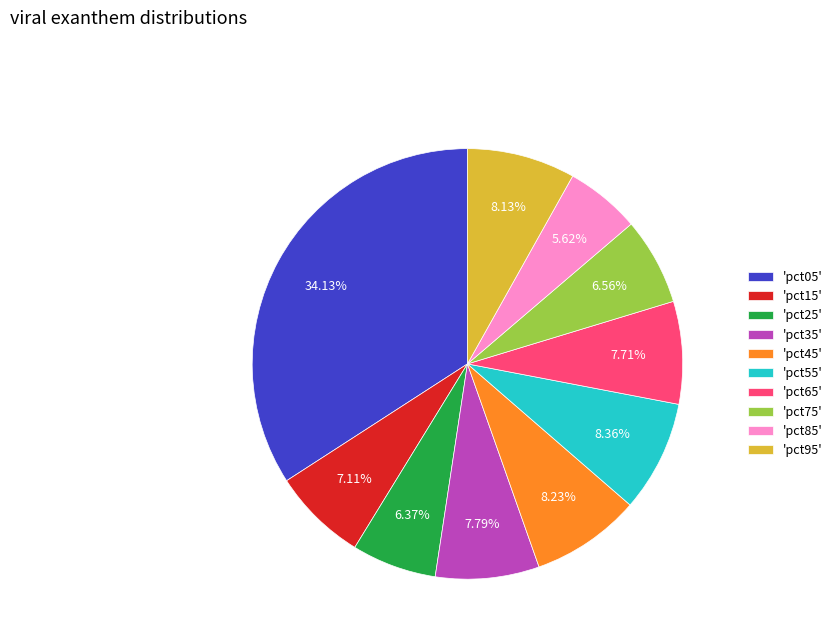

Which has a higher value, 'pct65' or 'pct85'?

'pct65'